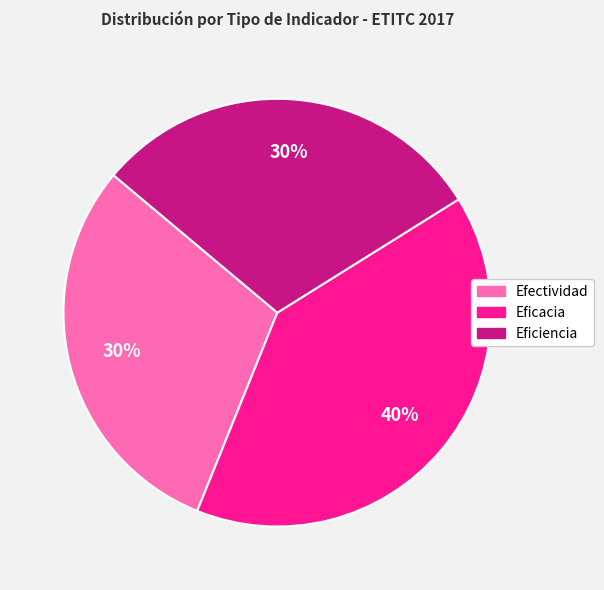

Approximately how many times larger is the value at Eficacia compared to Efectividad?

1.3